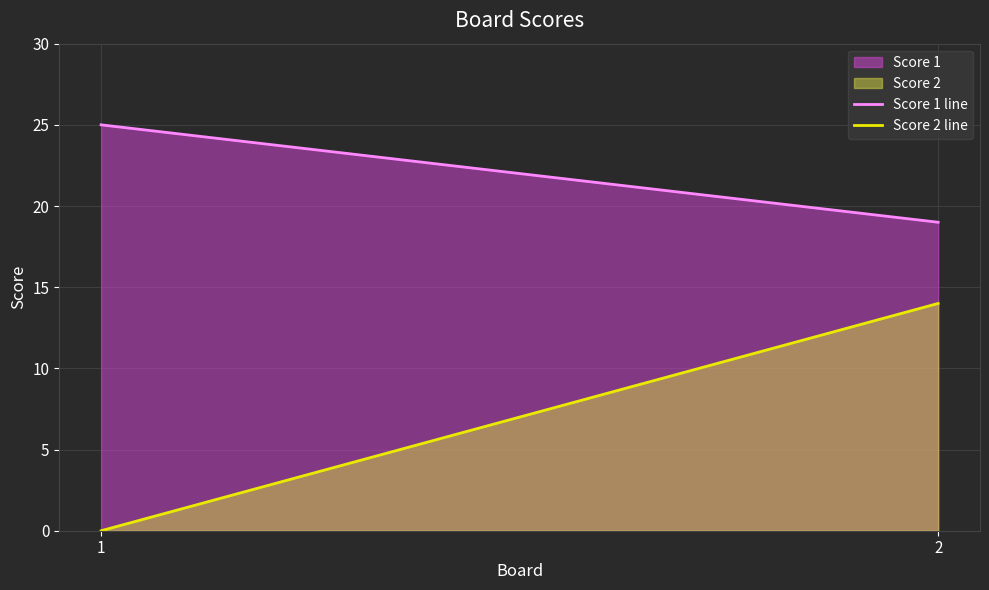

At how many categories does at least one series exceed 17?

2